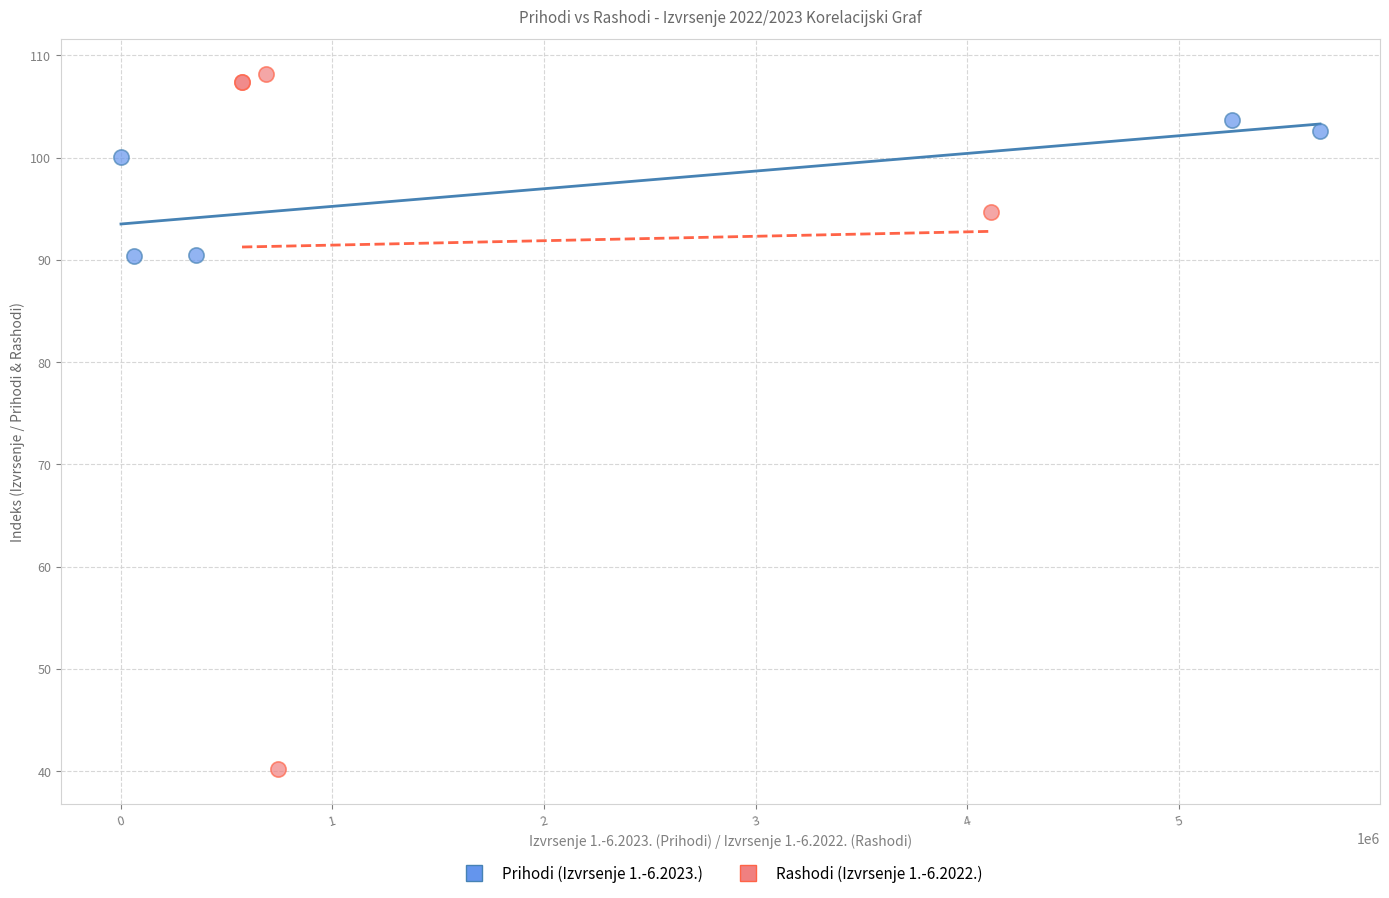

Which series has the widest spread of Y values?

Rashodi (Izvrsenje 1.-6.2022.)